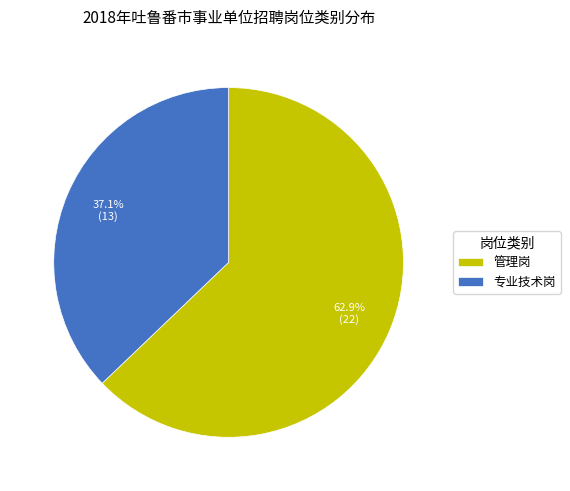

How many segments does this pie chart have?

2